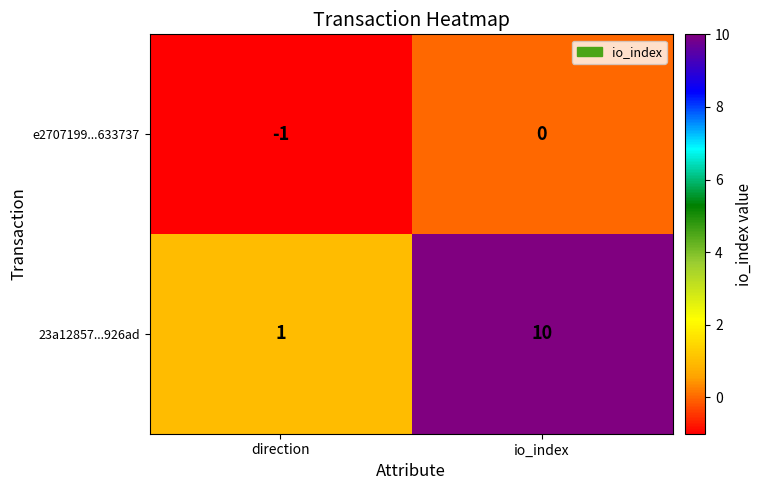

Which label corresponds to the largest value in the chart?

io_index